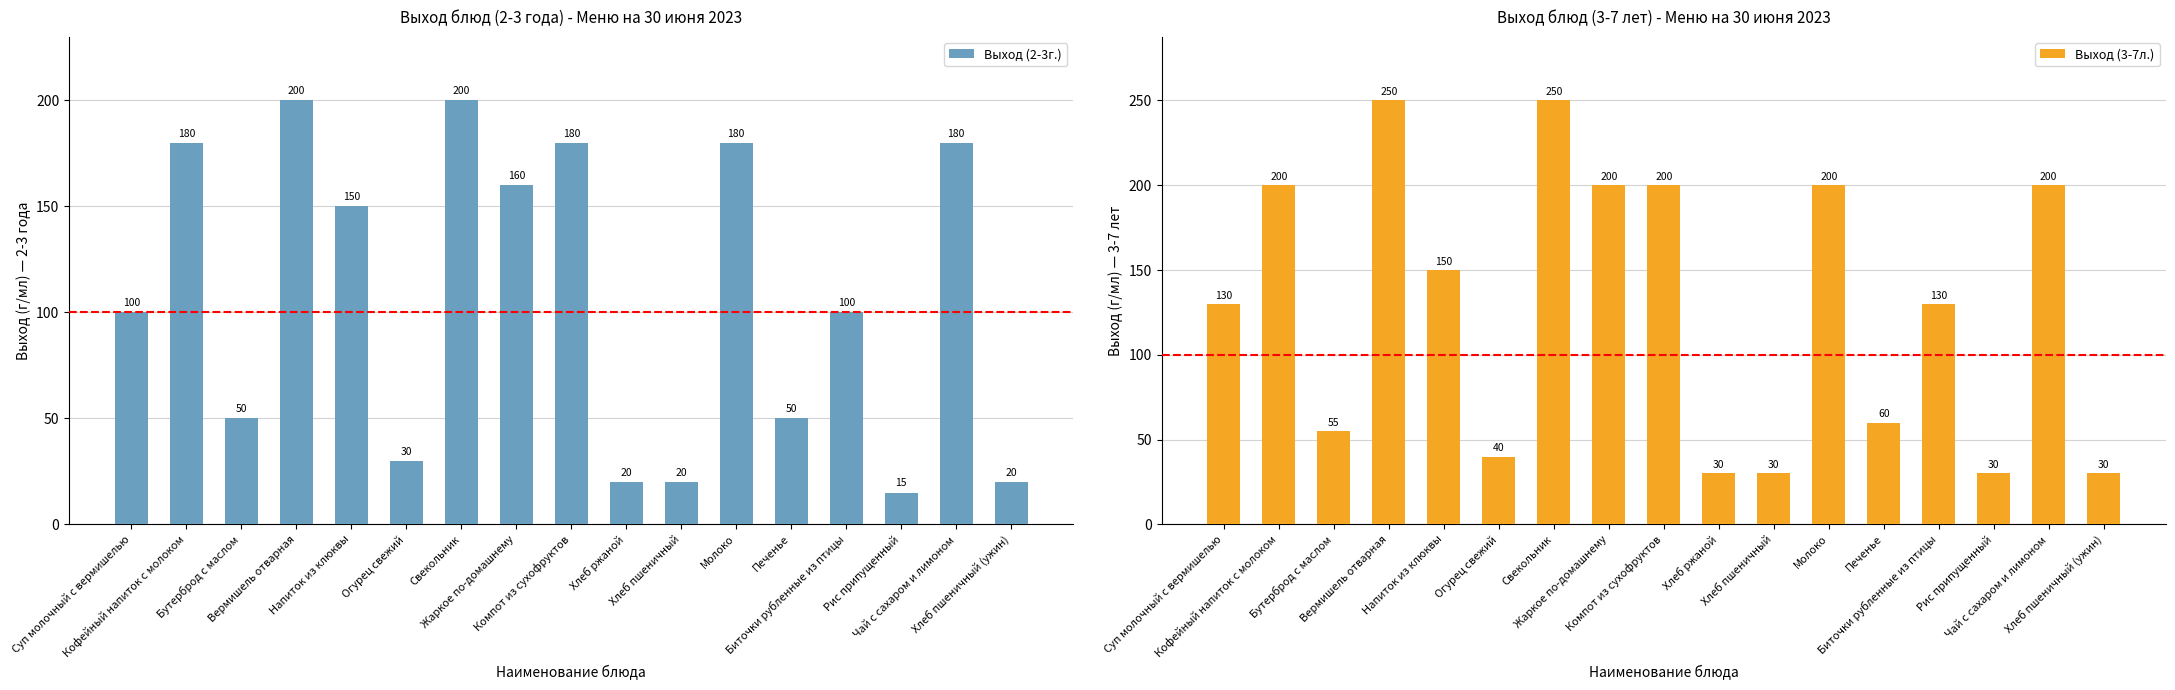

Which series has the widest spread of values?

Выход (3-7л.)